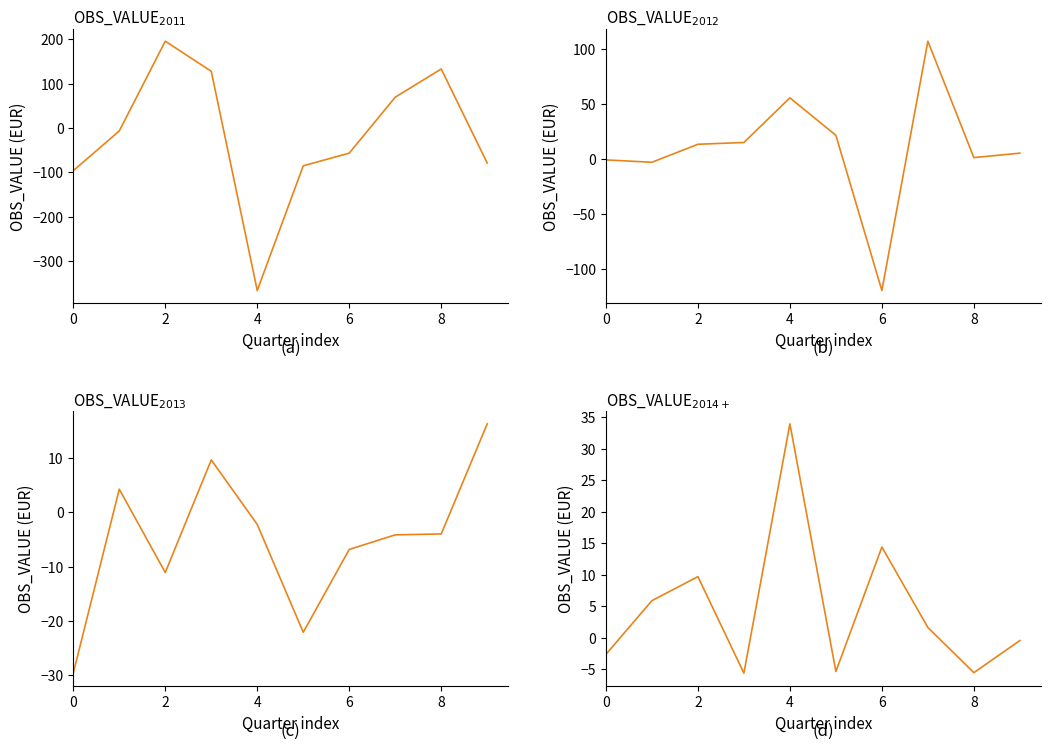

How many values in the OBS_VALUE panel 4 series exceed 1?

5